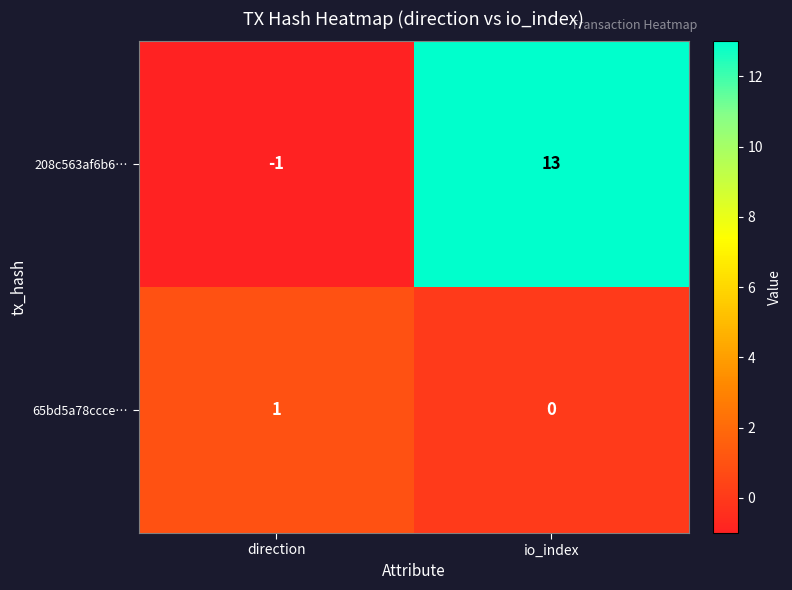

Which series has the largest total across all categories?

208c563af6b6…